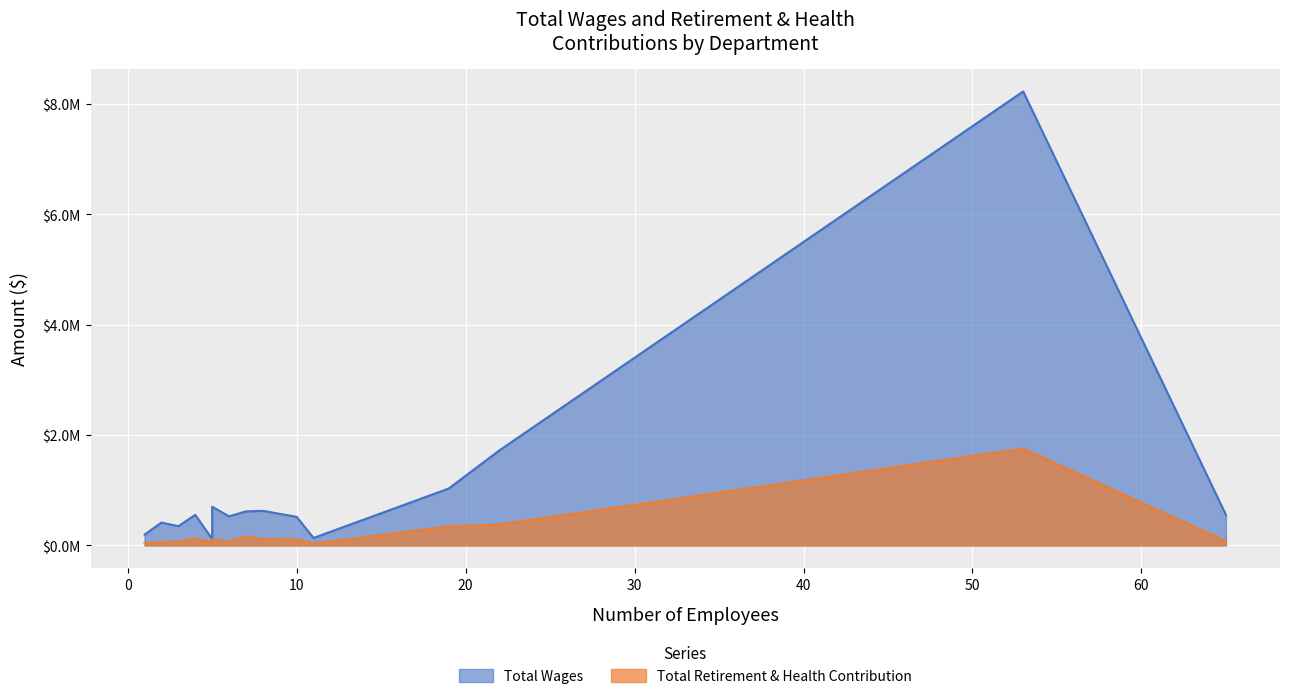

Count the number of categories in the chart.

15